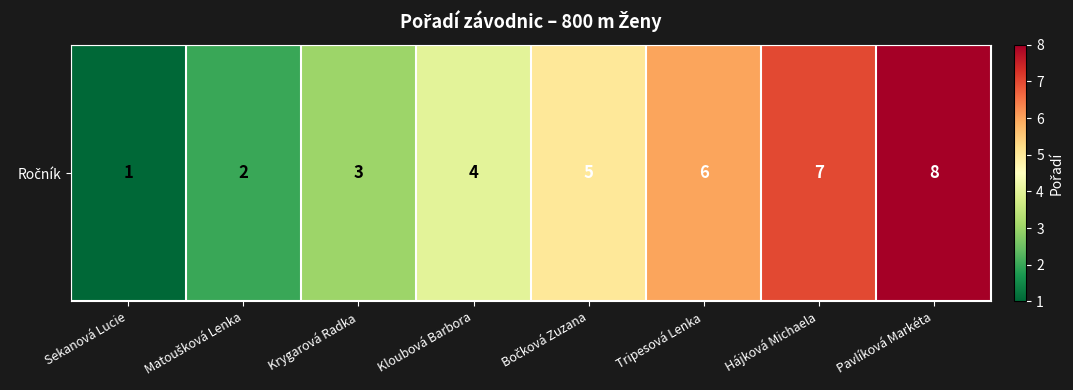

What is the smallest value displayed?

1